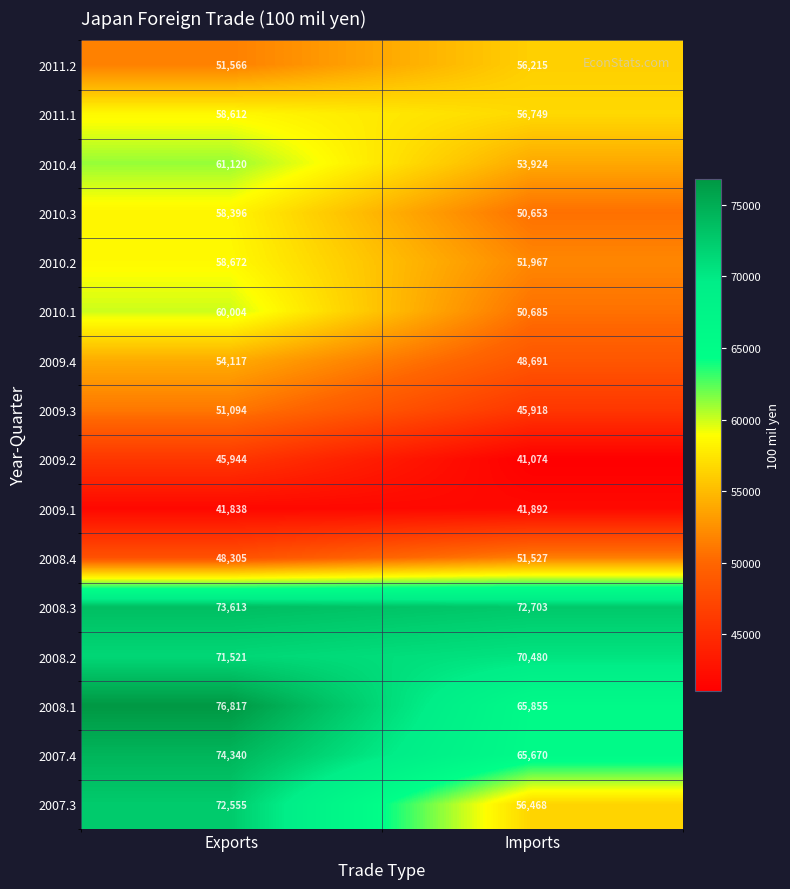

What is the spread (max minus min) of values at Imports?

31629